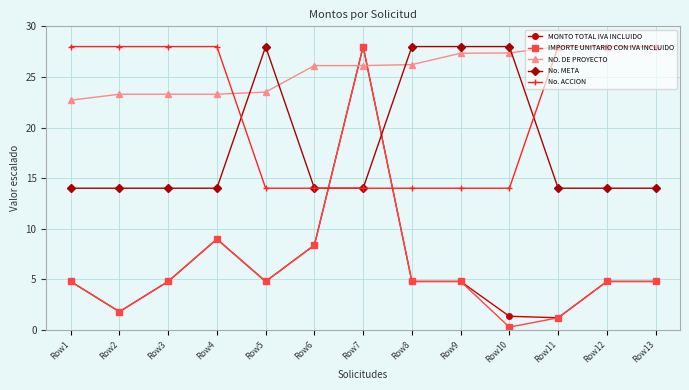

Where is the first local maximum for MONTO TOTAL IVA INCLUIDO?

Row4